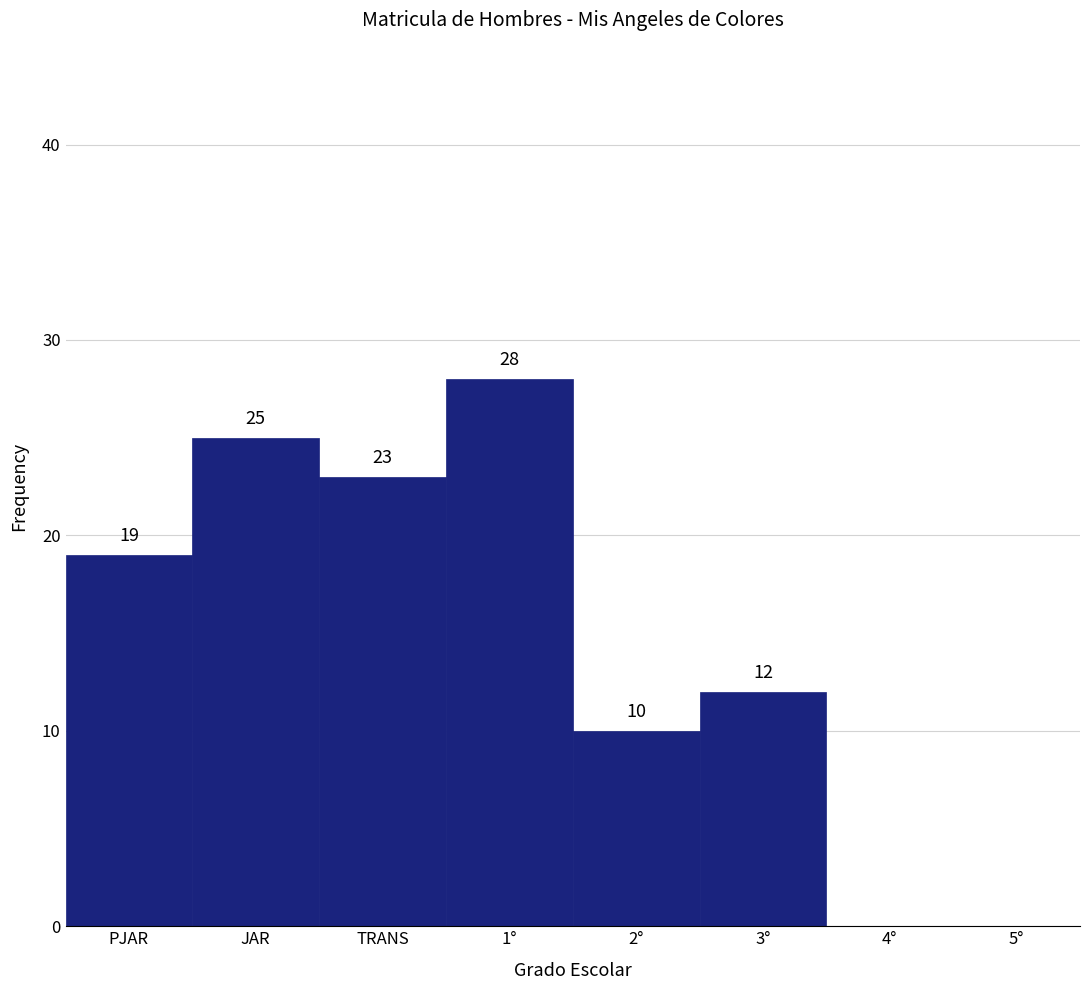

Reading left to right, what are all the values shown in this chart?

PJAR=19	JAR=25	TRANS=23	1°=28	2°=10	3°=12	4°=0	5°=0